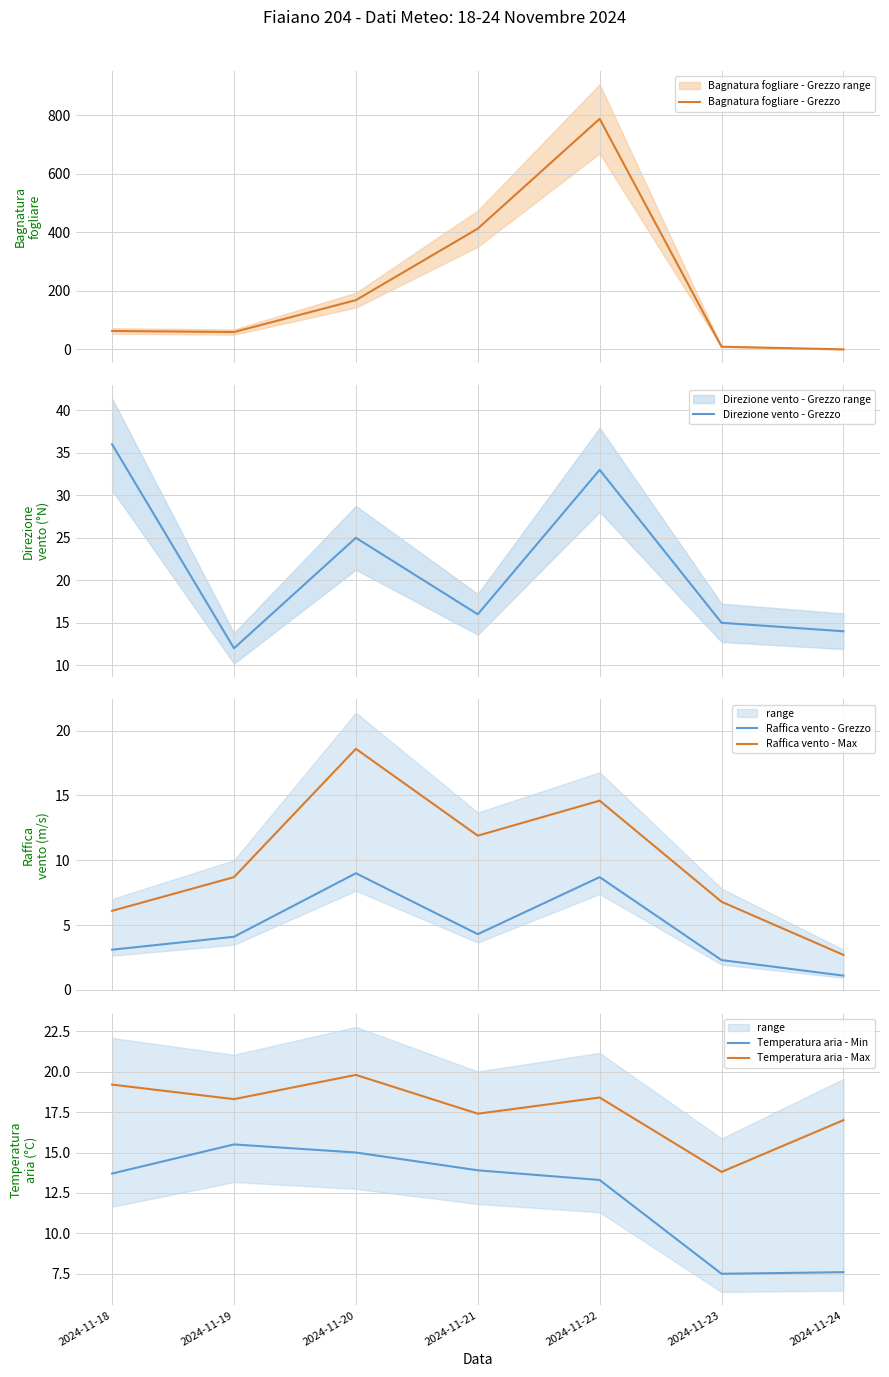

Between 2024-11-19 and 2024-11-21, which is larger?

2024-11-21